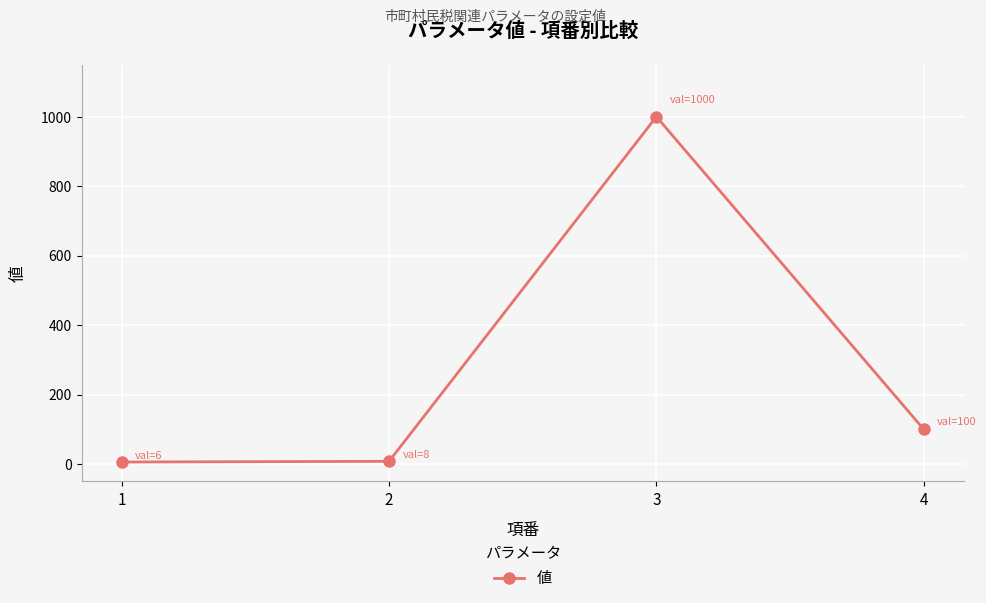

Where does the data first go above 100?

3